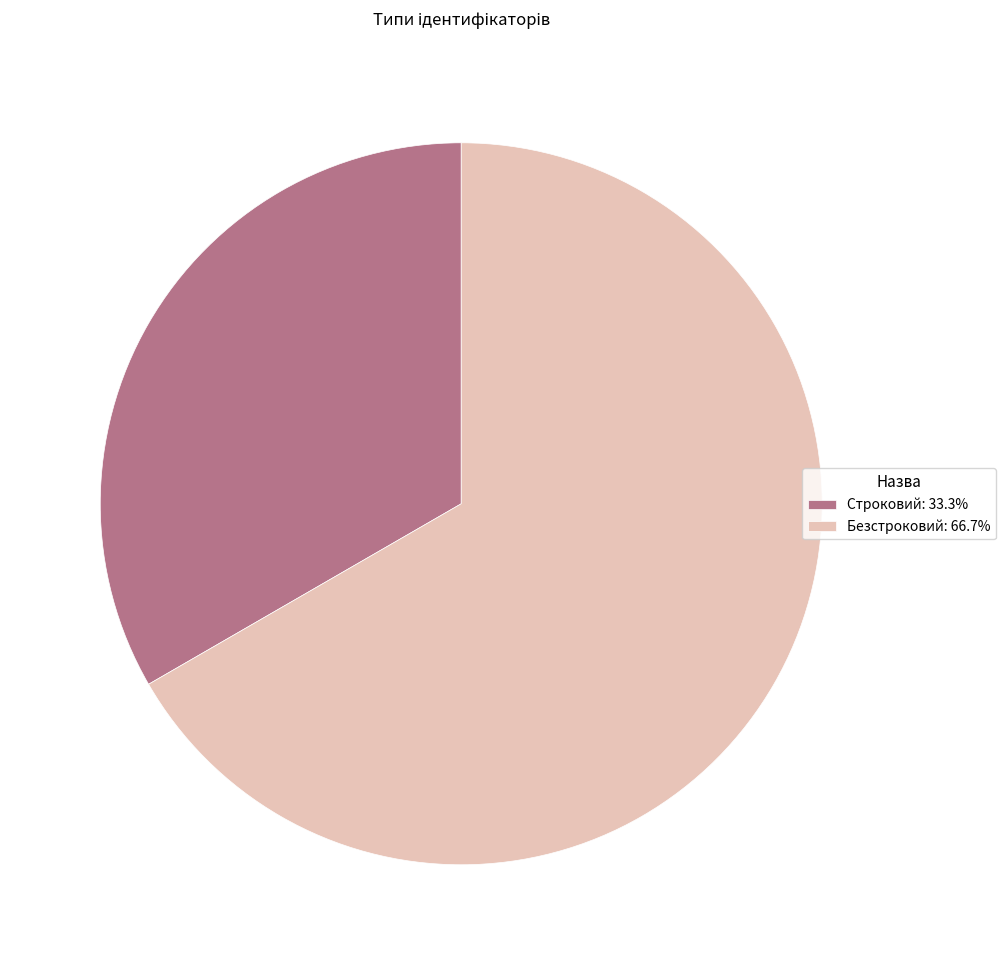

Which has a higher value, Строковий or Безстроковий?

Безстроковий